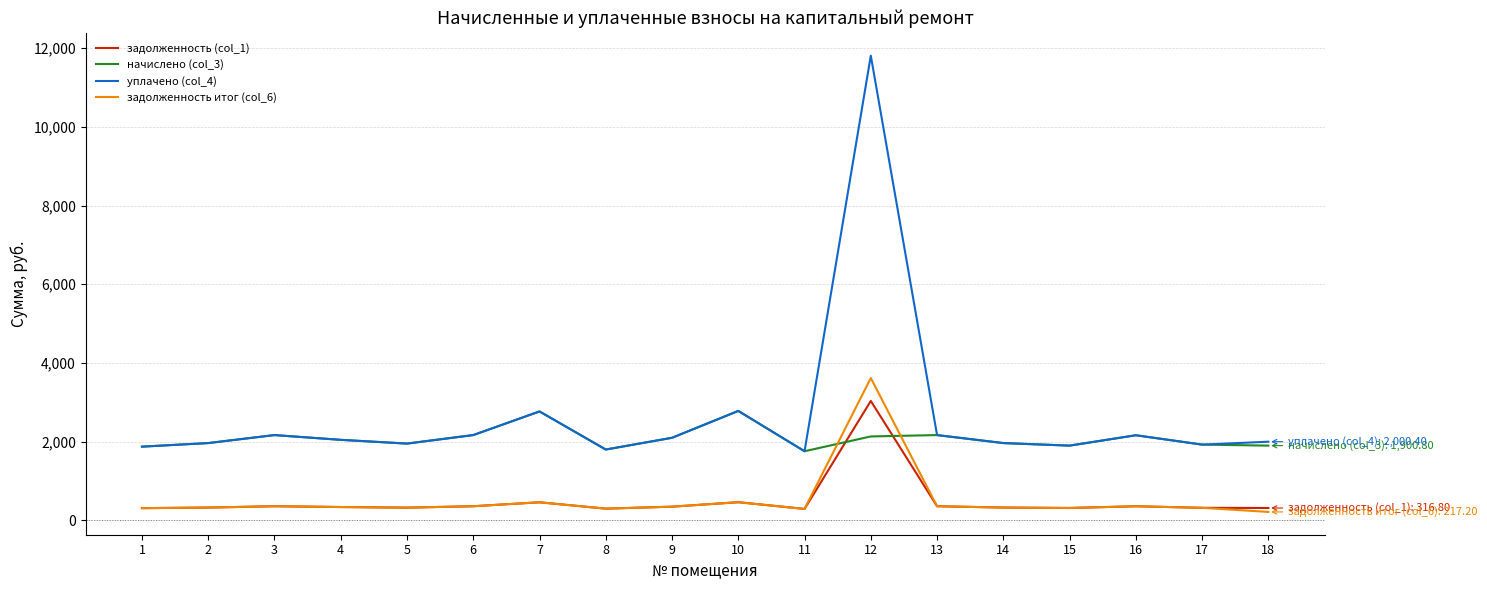

After their last crossing, which series has the higher values: задолженность (col_1) or начислено (col_3)?

начислено (col_3)